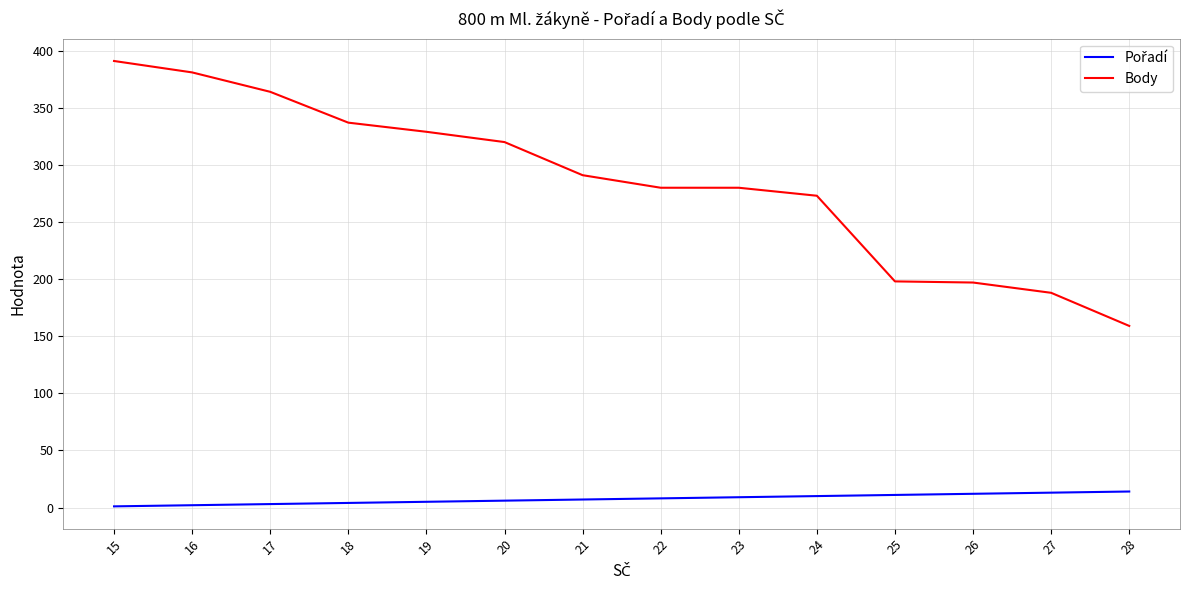

What is the difference between the maximum and minimum values in the Body series?

232